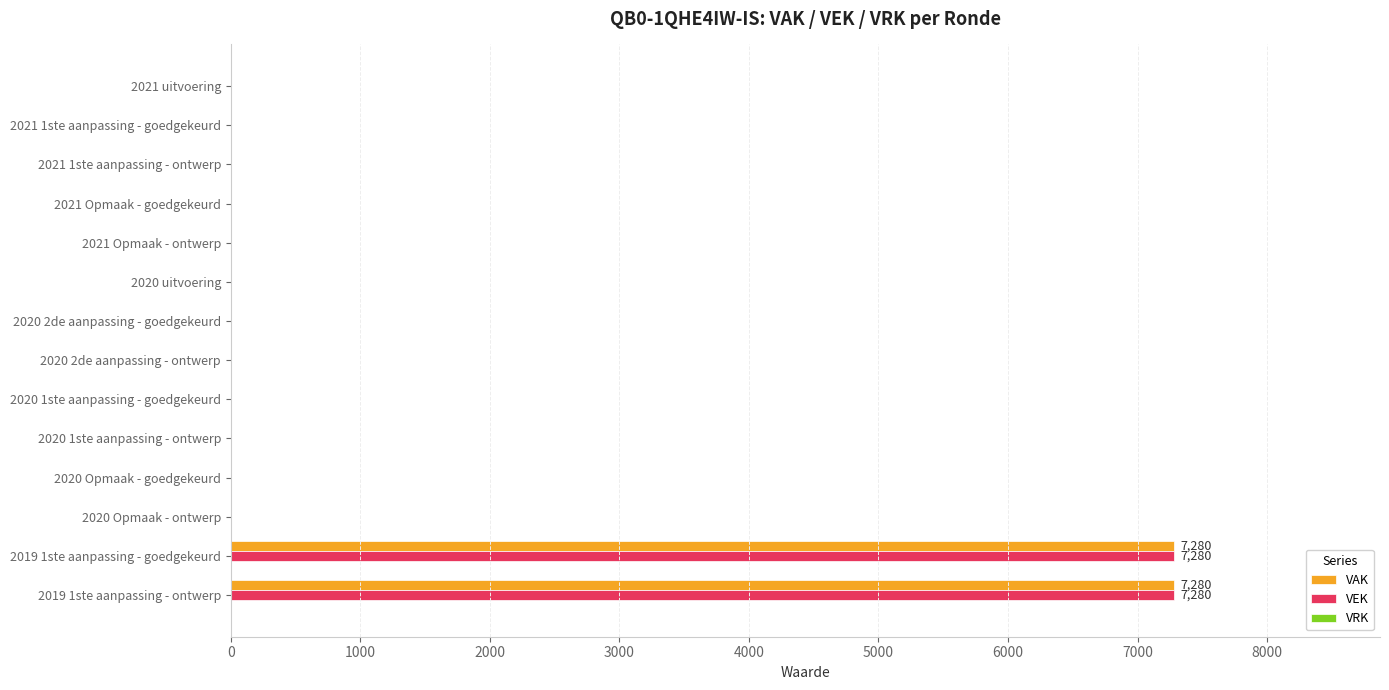

Is the value of VEK at 2021 1ste aanpassing - goedgekeurd greater than the value of VAK at 2019 1ste aanpassing - ontwerp?

No